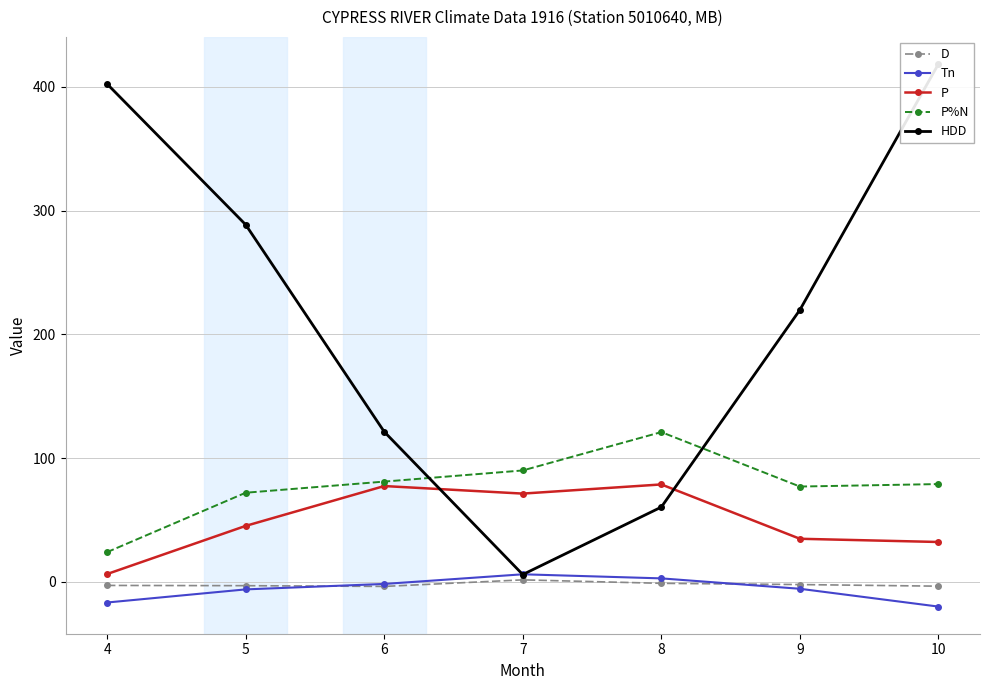

Is it true that HDD equals 418.4 at 10?

True